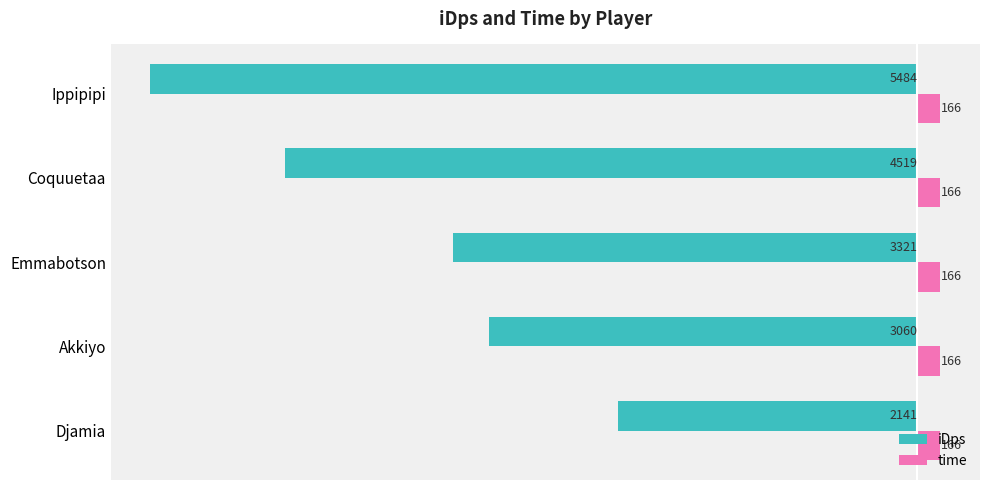

What is the sum of all iDps values?

-18525.0